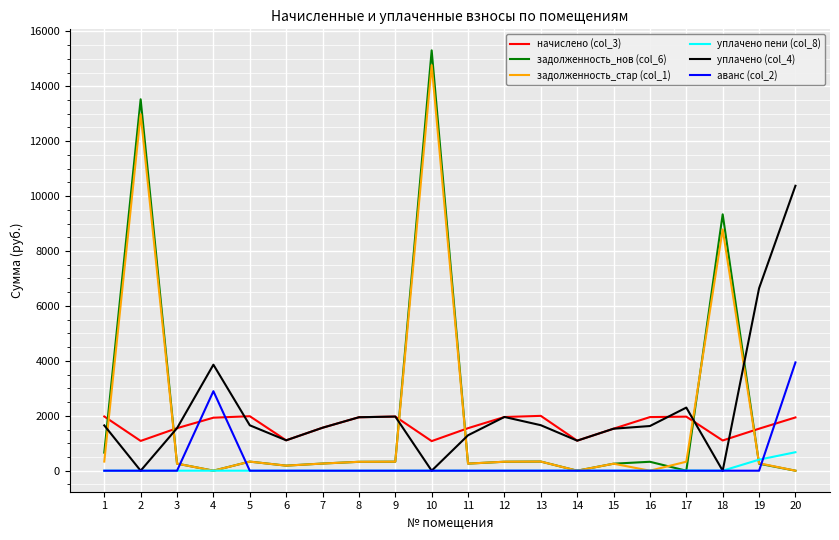

What is the average value of the задолженность_стар (col_1) series?

2016.4